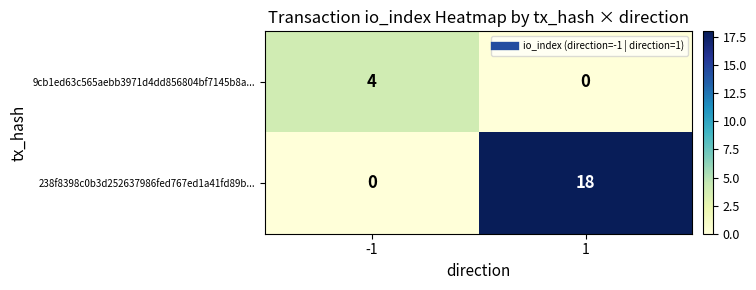

The 9cb1ed63c565aebb3971d4dd856804bf7145b8a... series shows 7 at -1. True or false?

False